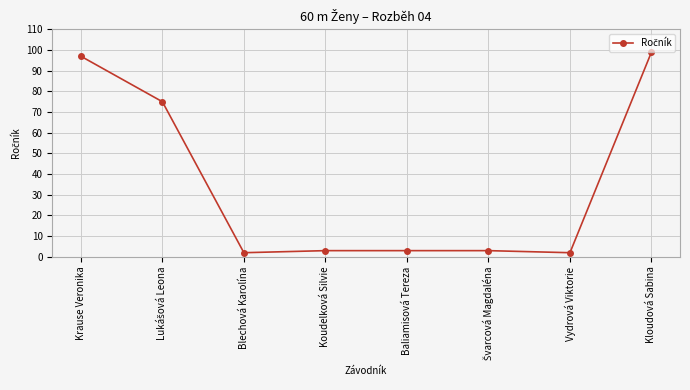

Reading left to right, what are all the values shown in this chart?

97	75	2	3	3	3	2	99